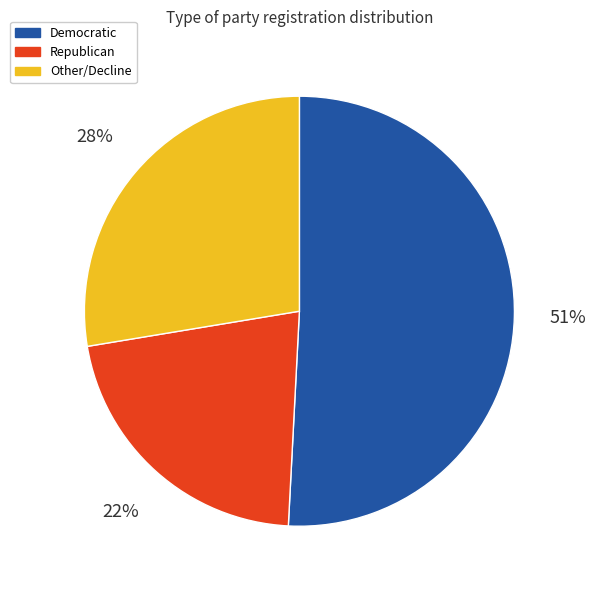

Count the number of slices in the pie.

3